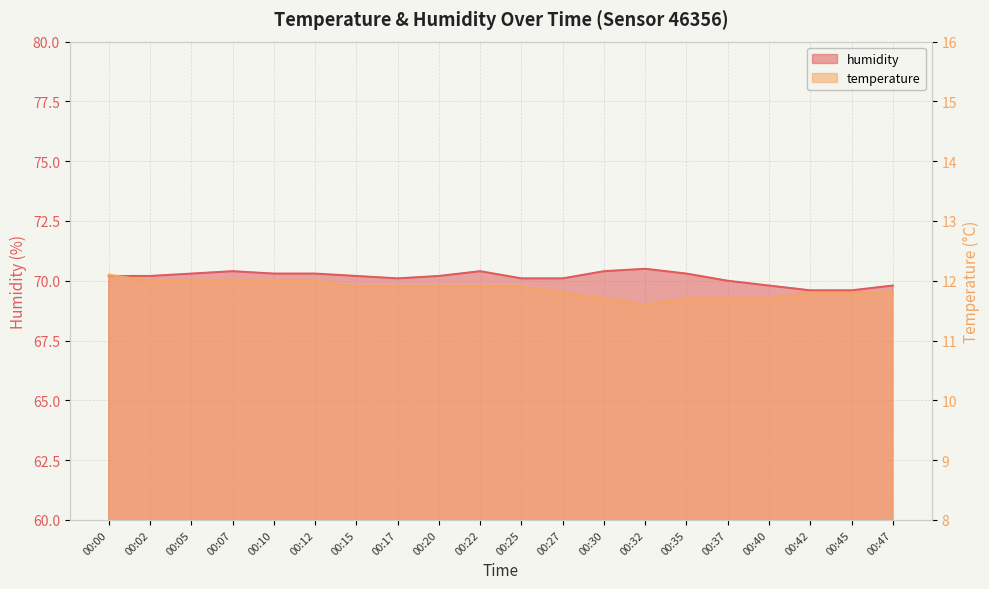

How many temperature values are between 11 and 12?

19